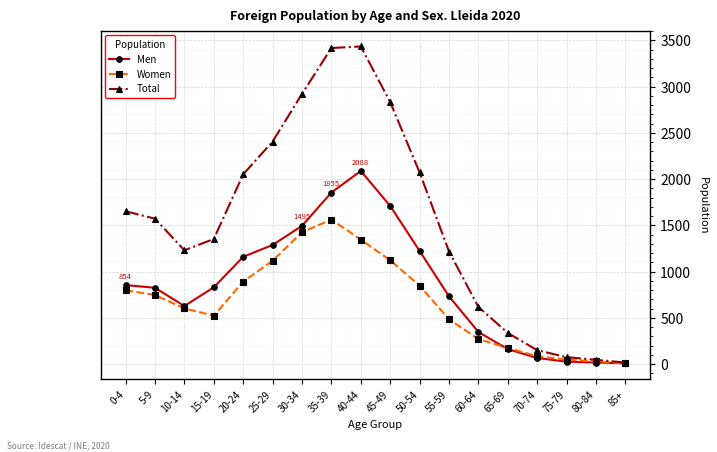

Which series has the largest total across all categories?

Total